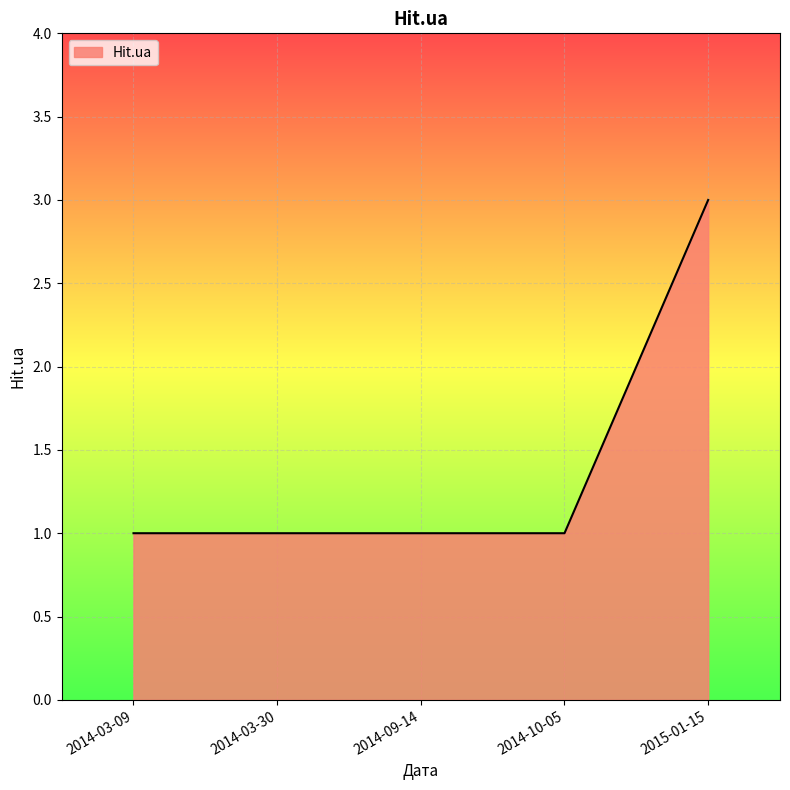

What is the greatest value displayed?

3